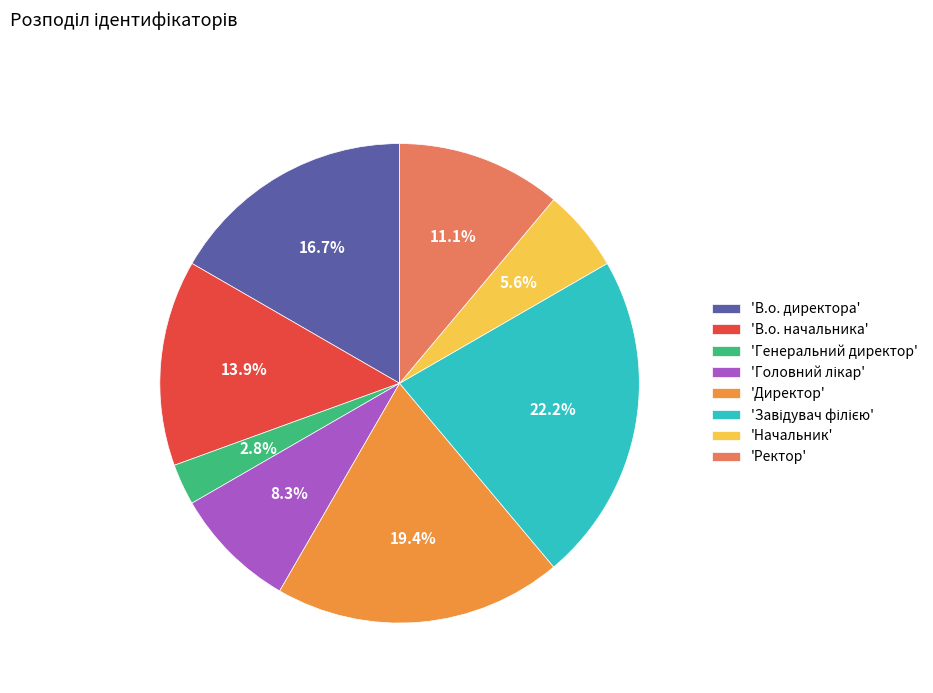

Which has a higher value, 'Ректор' or 'Генеральний директор'?

'Ректор'